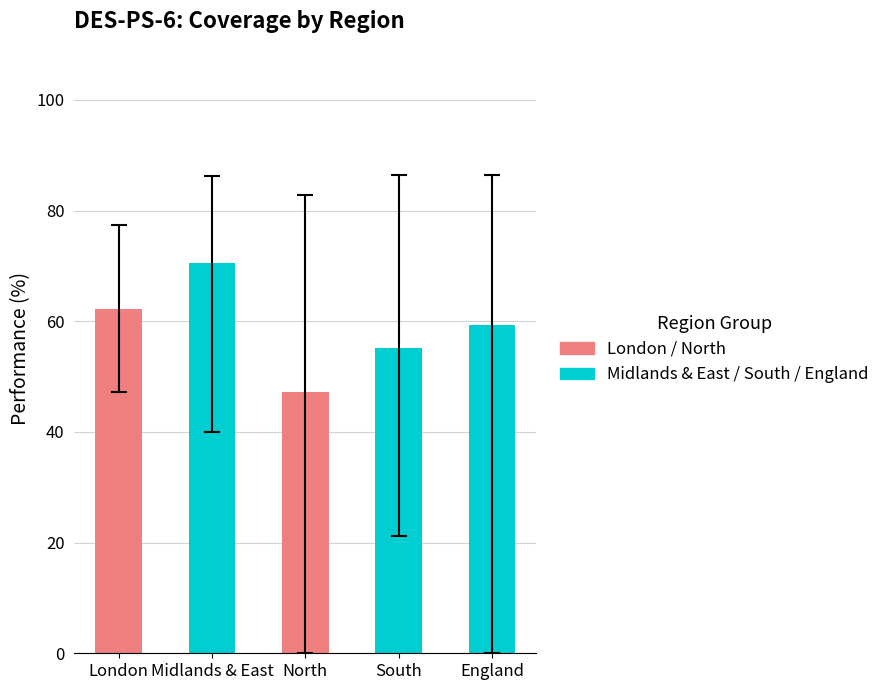

List the labels in order of value, largest first.

Midlands & East, London, England, South, North